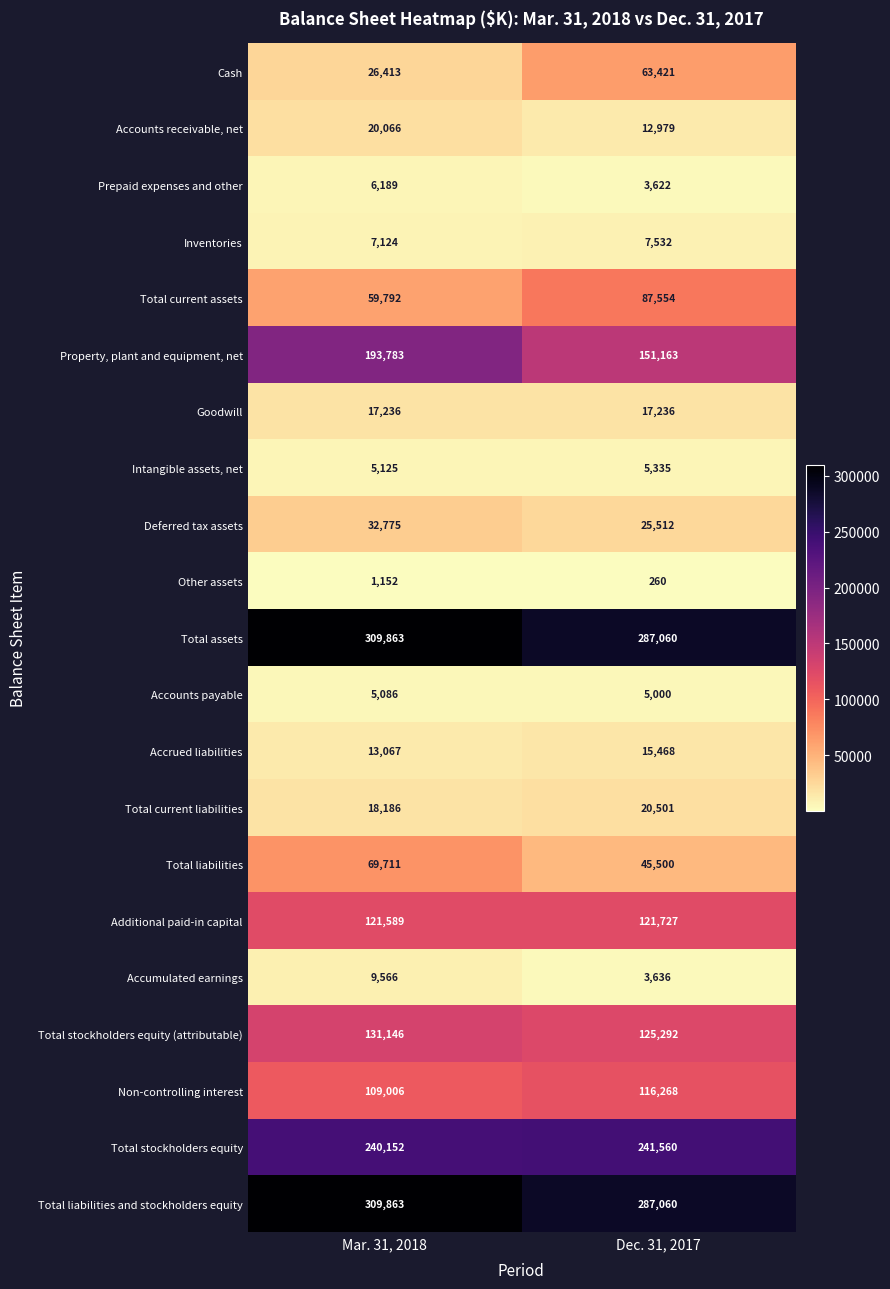

Where is Total stockholders equity nearest to the value 240856?

Mar. 31, 2018